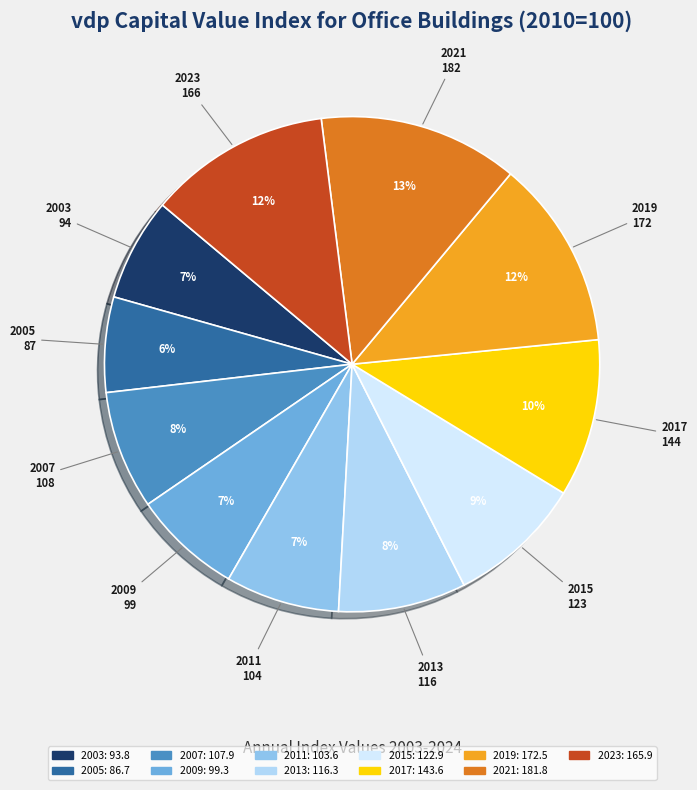

Does any single category account for the majority?

No